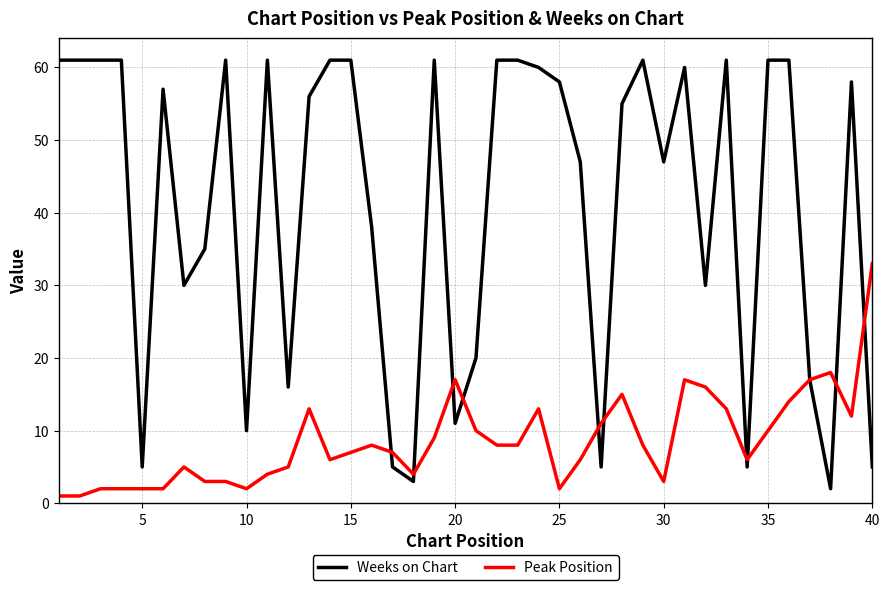

Reading left to right, list all the values displayed in this chart.

Weeks on Chart: 61	61	61	61	5	57	30	35	61	10	61	16	56	61	61	38	5	3	61	11	20	61	61	60	58	47	5	55	61	47	60	30	61	5	61	61	17	2	58	5
Peak Position: 1	1	2	2	2	2	5	3	3	2	4	5	13	6	7	8	7	4	9	17	10	8	8	13	2	6	11	15	8	3	17	16	13	6	10	14	17	18	12	33